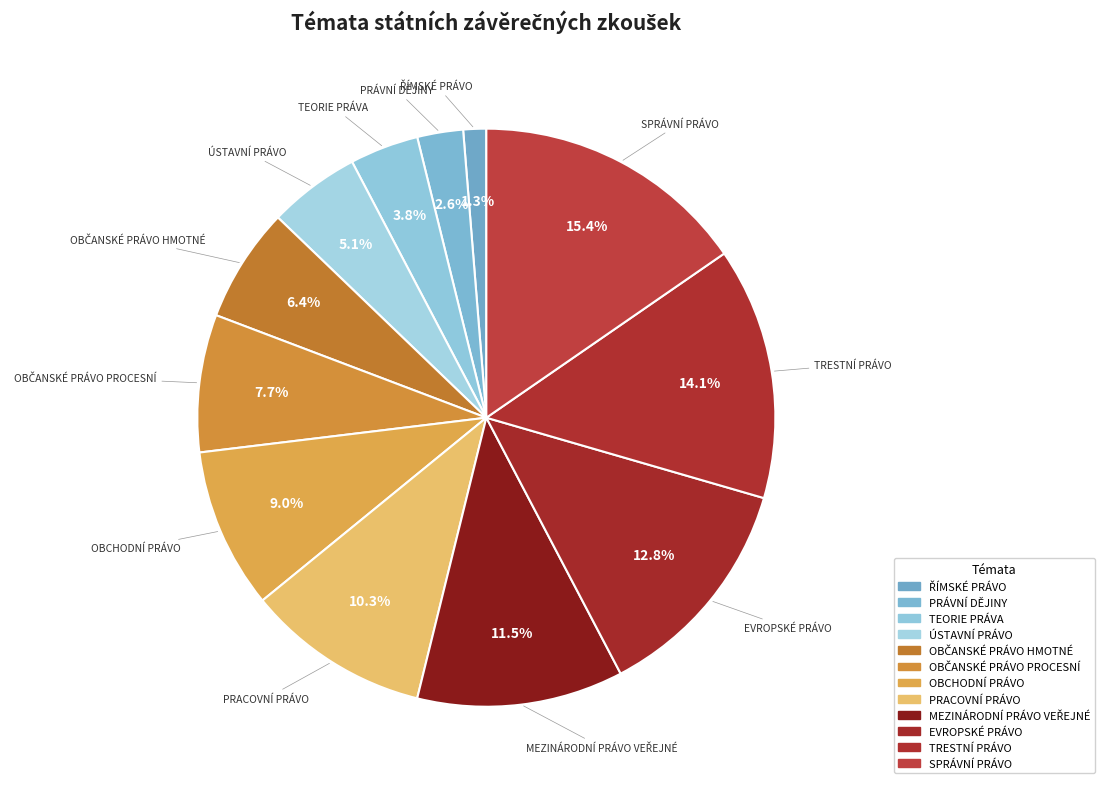

Is ÚSTAVNÍ PRÁVO the majority of the pie?

No